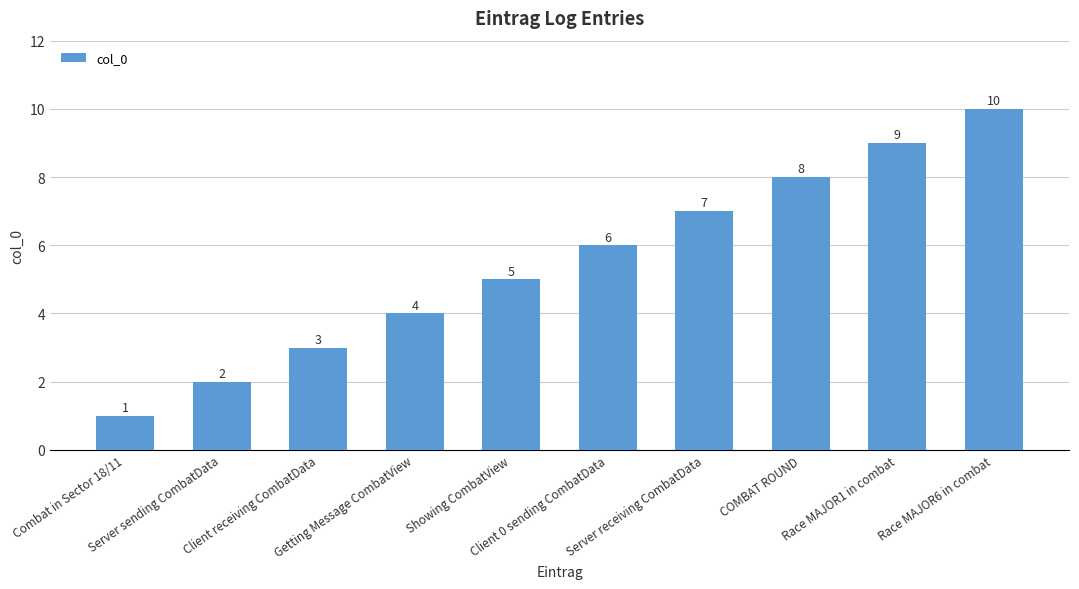

What is the change in value from Getting Message CombatView to Race MAJOR6 in combat?

+6